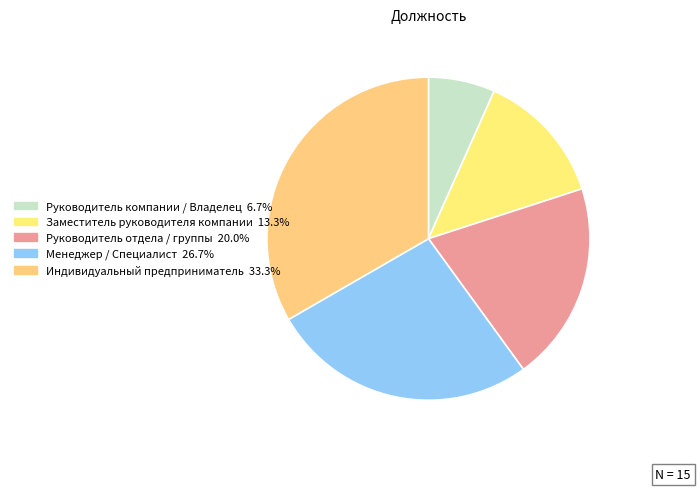

Is there any slice that represents more than half of the pie?

No